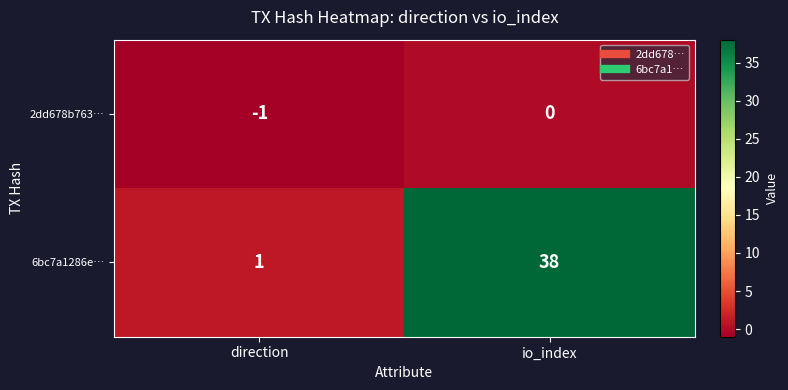

Reading left to right, what are all the values shown in this chart?

2dd678b763…: -1	0
6bc7a1286e…: 1	38